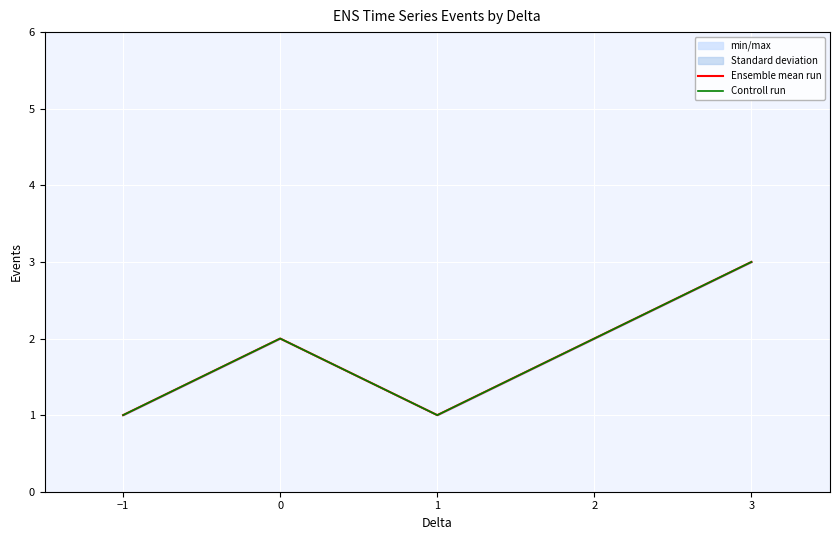

Is it true that Ensemble mean run equals 1 at −2?

False